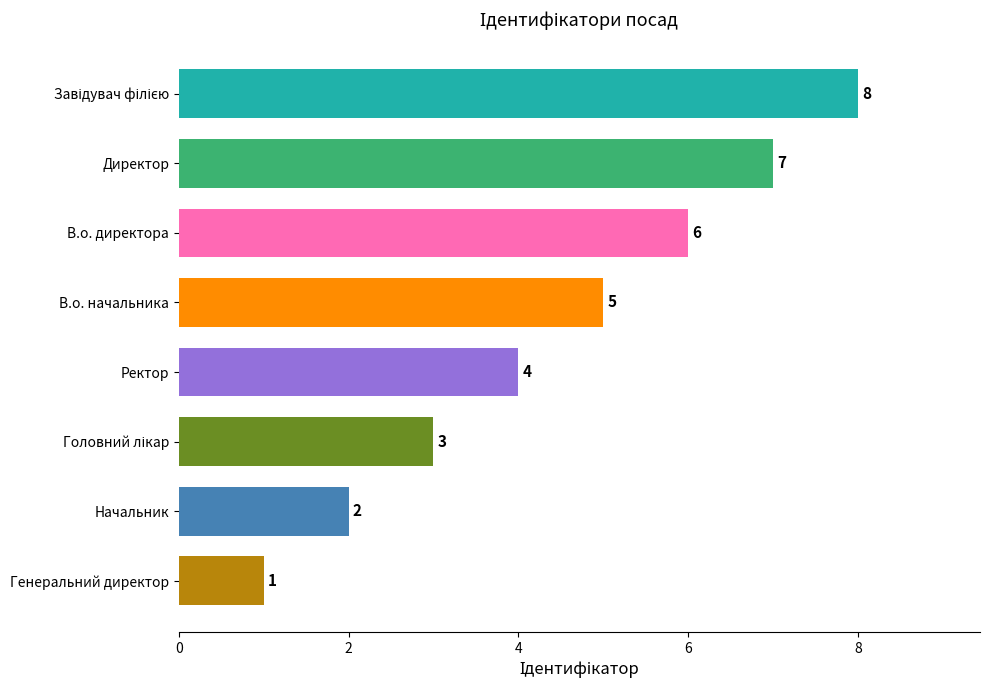

What is the change in value from В.о. начальника to В.о. директора?

+1